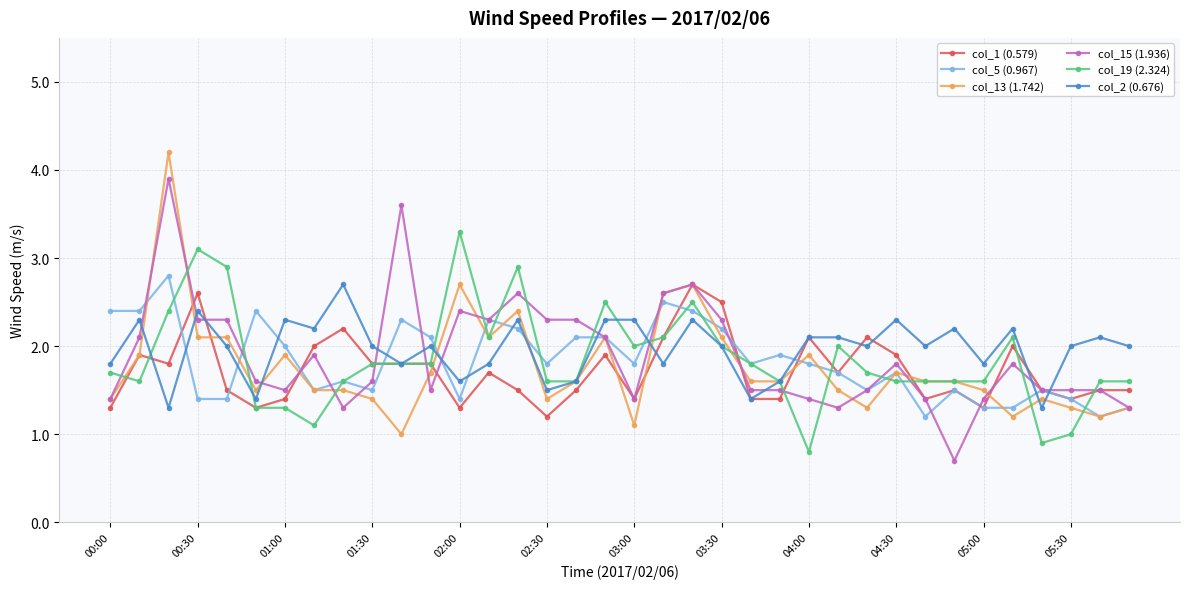

What is the lowest value of the col_19 (2.324) series?

0.8